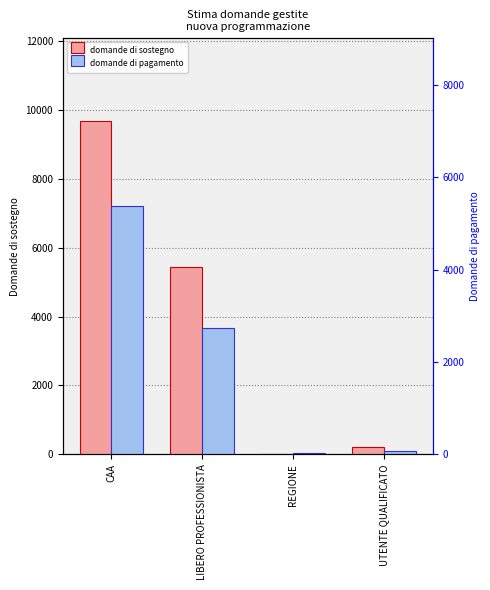

Are the bars horizontal?

No